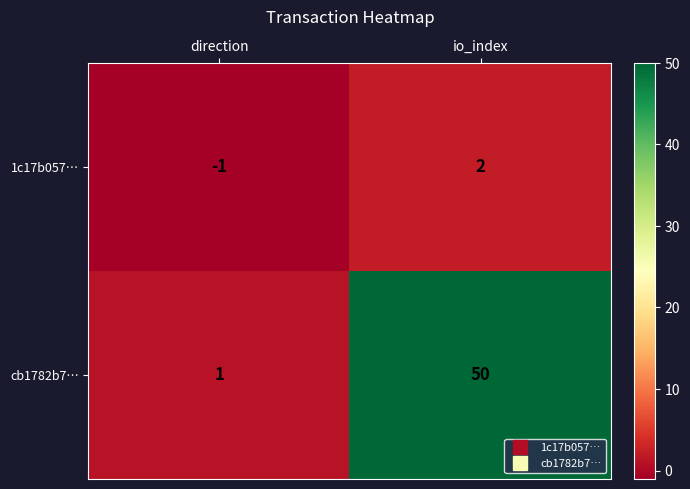

What is the spread (max minus min) of values at io_index?

48